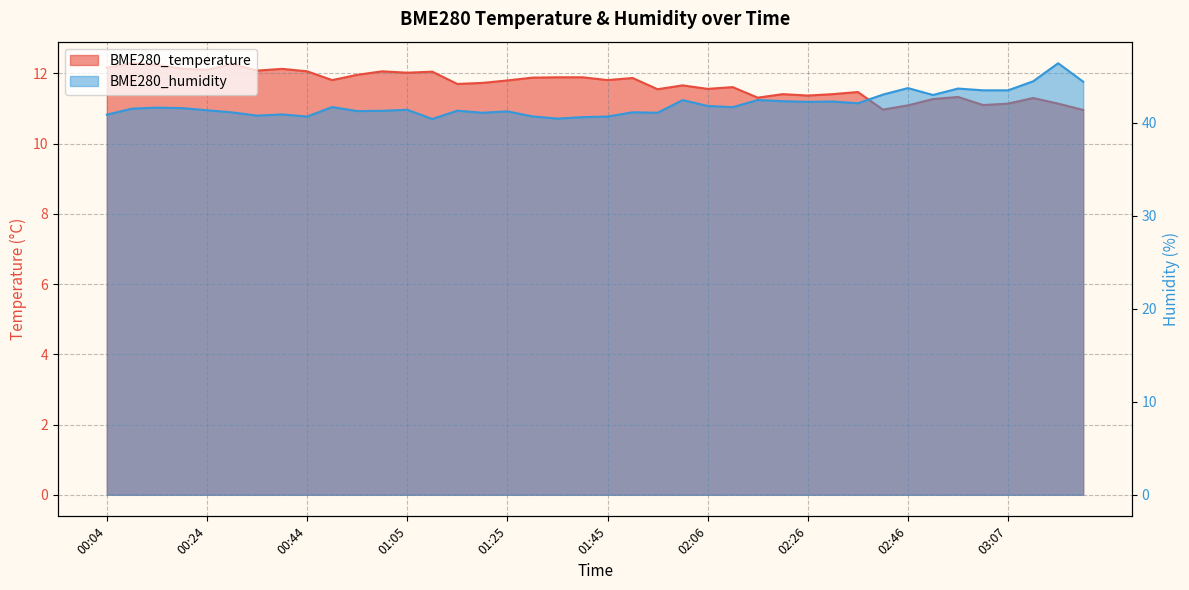

True or false: BME280_temperature and BME280_humidity cross at least once.

False